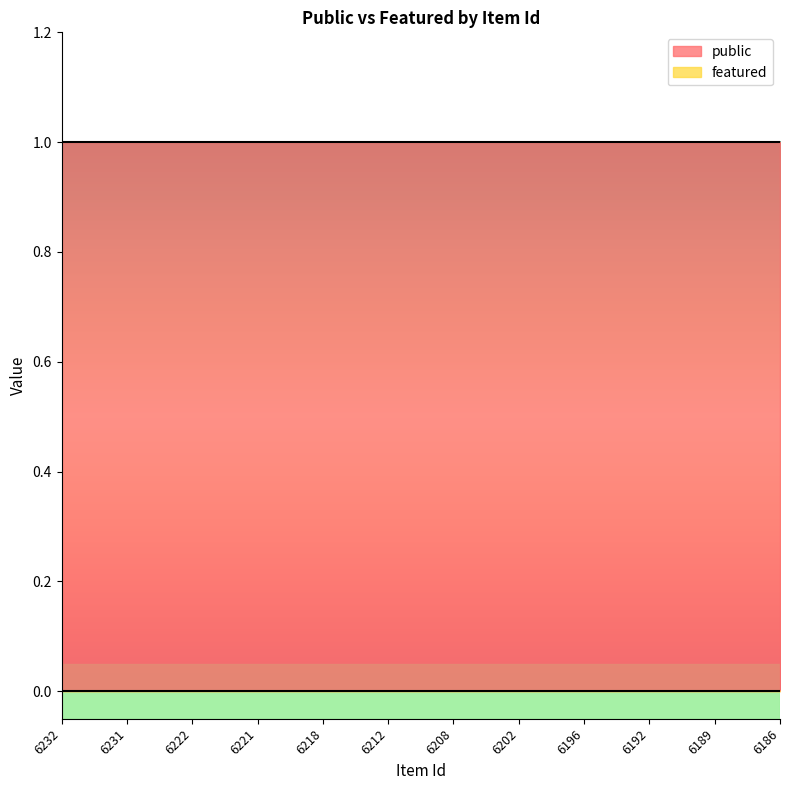

True or false: public and featured intersect in this chart.

False